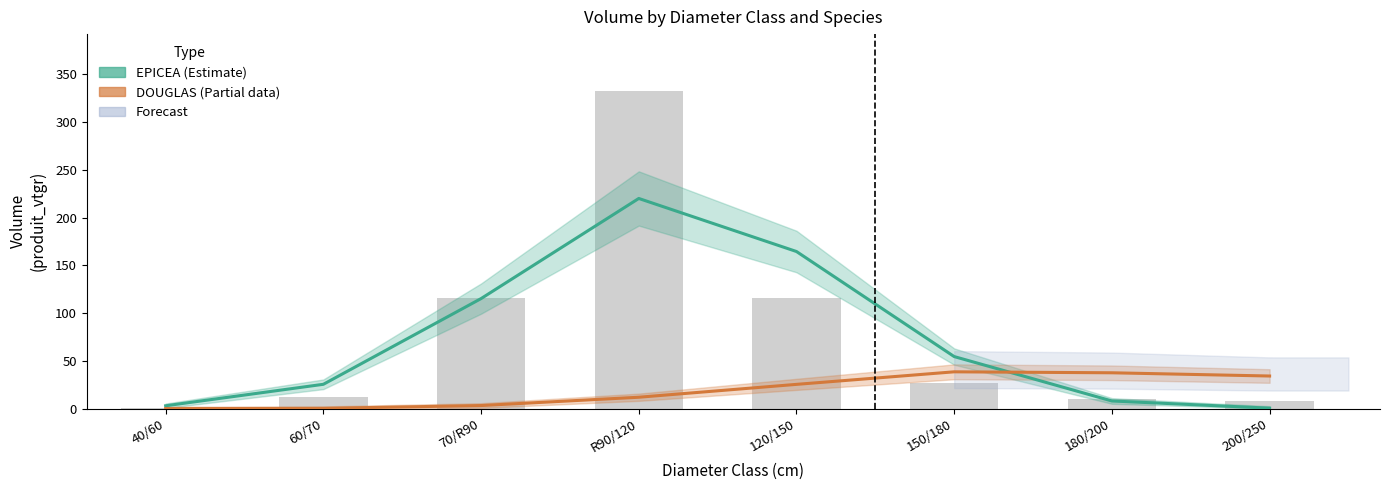

Is it true that DOUGLAS (Estimate based on partial data) equals 3.2 at 70/R90?

True